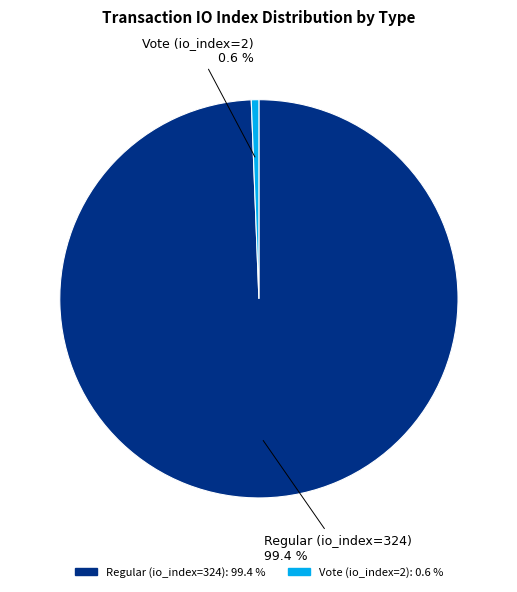

Do Vote (io_index=2) and Regular (io_index=324) together represent more than half of the pie?

Yes